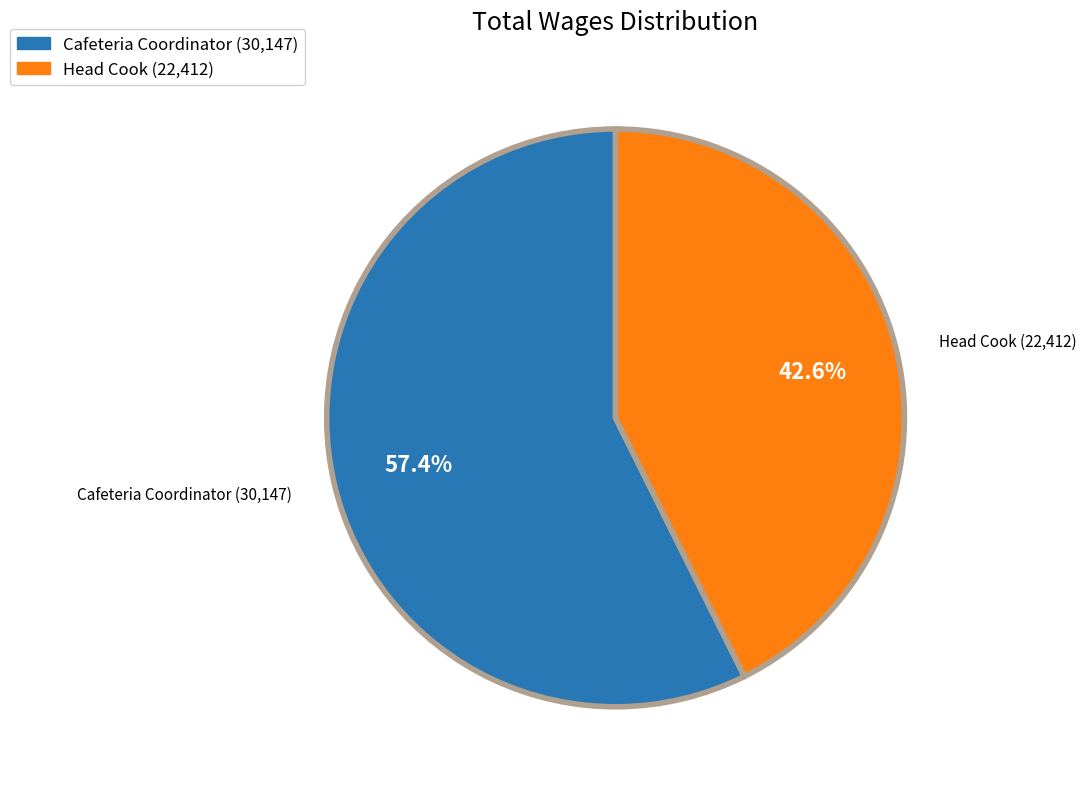

How many slices are in this pie chart?

2